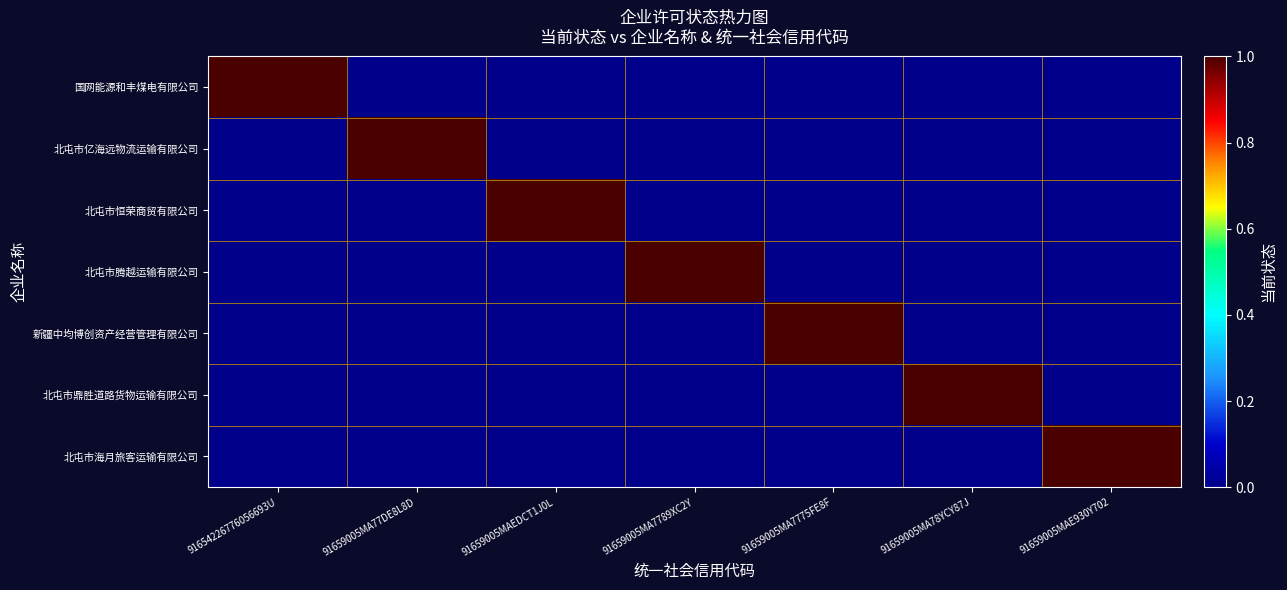

Reading left to right, list all the values displayed in this chart.

国网能源和丰煤电有限公司: 91654226776056693U=1	91659005MA77DE8L8D=0	91659005MAEDCT1J0L=0	91659005MA7789XC2Y=0	91659005MA7775FE8F=0	91659005MA78YCY87J=0	91659005MAE930Y702=0
北屯市亿海远物流运输有限公司: 91654226776056693U=0	91659005MA77DE8L8D=1	91659005MAEDCT1J0L=0	91659005MA7789XC2Y=0	91659005MA7775FE8F=0	91659005MA78YCY87J=0	91659005MAE930Y702=0
北屯市恒荣商贸有限公司: 91654226776056693U=0	91659005MA77DE8L8D=0	91659005MAEDCT1J0L=1	91659005MA7789XC2Y=0	91659005MA7775FE8F=0	91659005MA78YCY87J=0	91659005MAE930Y702=0
北屯市腾越运输有限公司: 91654226776056693U=0	91659005MA77DE8L8D=0	91659005MAEDCT1J0L=0	91659005MA7789XC2Y=1	91659005MA7775FE8F=0	91659005MA78YCY87J=0	91659005MAE930Y702=0
新疆中均博创资产经营管理有限公司: 91654226776056693U=0	91659005MA77DE8L8D=0	91659005MAEDCT1J0L=0	91659005MA7789XC2Y=0	91659005MA7775FE8F=1	91659005MA78YCY87J=0	91659005MAE930Y702=0
北屯市鼎胜道路货物运输有限公司: 91654226776056693U=0	91659005MA77DE8L8D=0	91659005MAEDCT1J0L=0	91659005MA7789XC2Y=0	91659005MA7775FE8F=0	91659005MA78YCY87J=1	91659005MAE930Y702=0
北屯市海月旅客运输有限公司: 91654226776056693U=0	91659005MA77DE8L8D=0	91659005MAEDCT1J0L=0	91659005MA7789XC2Y=0	91659005MA7775FE8F=0	91659005MA78YCY87J=0	91659005MAE930Y702=1